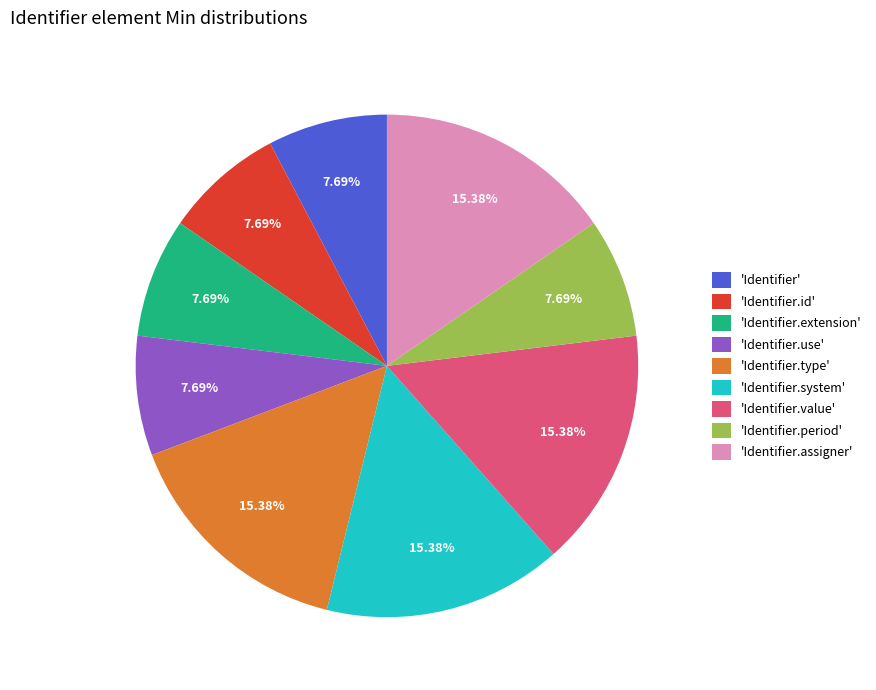

Is the sum of 'Identifier' and 'Identifier.assigner' greater than half?

No